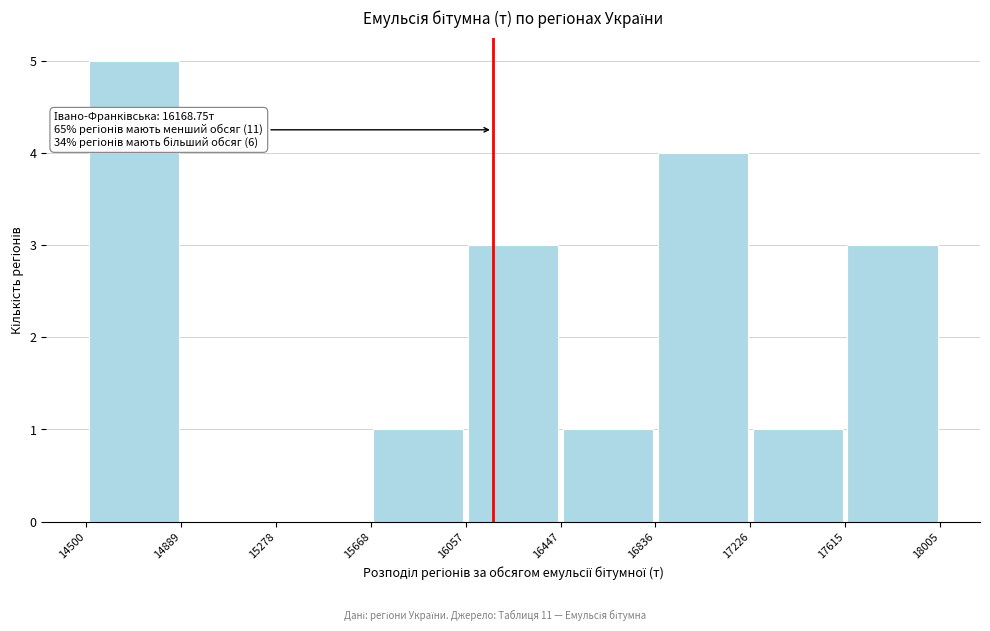

Which range on the x-axis has the tallest bar?

14500 to 14889